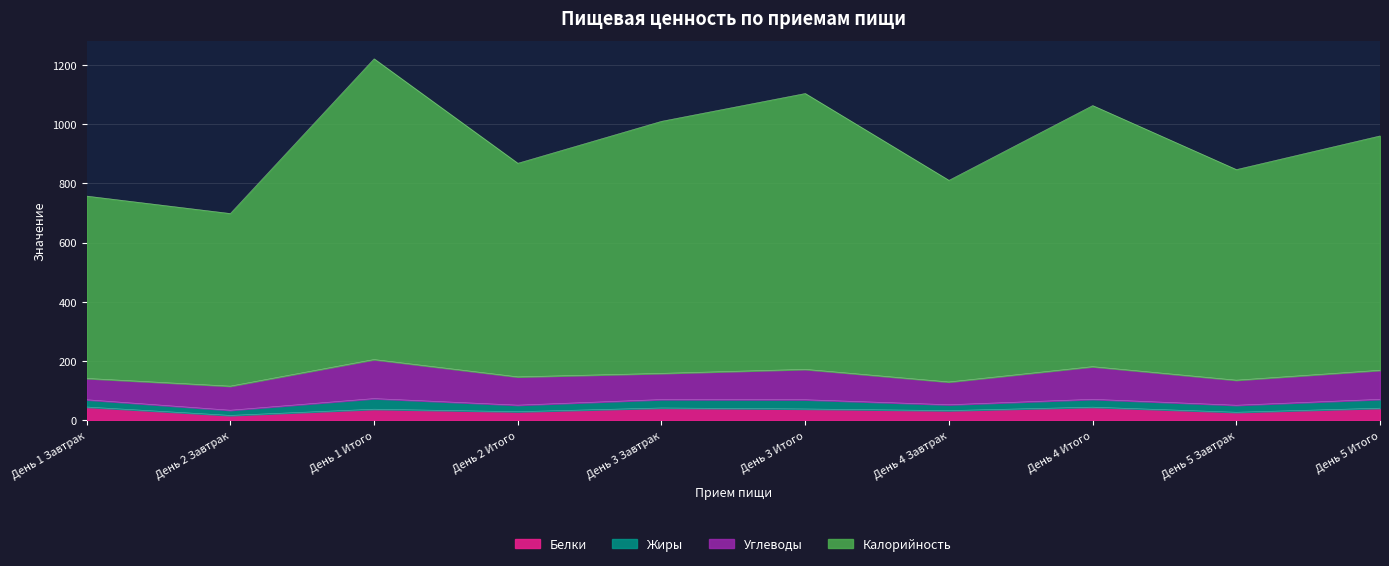

What is the maximum value for Белки?

45.3